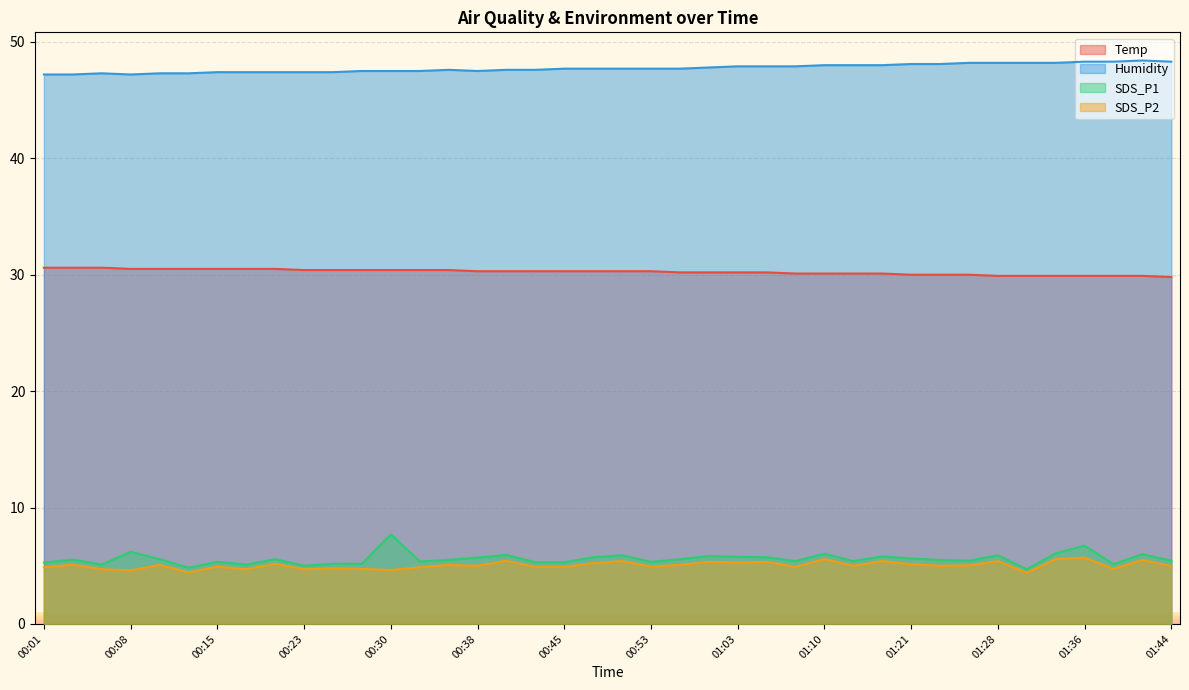

Count the Temp values in the range 30 to 31.

33